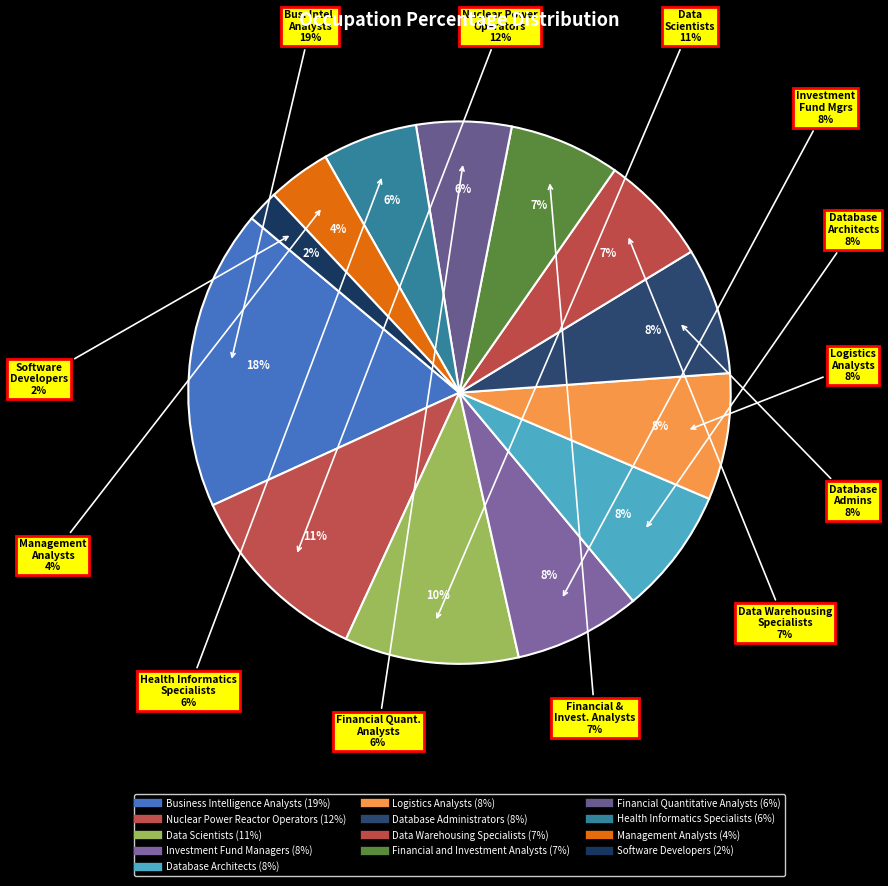

The Financial Quantitative Analysts slice represents 6% of the pie. True or false?

True